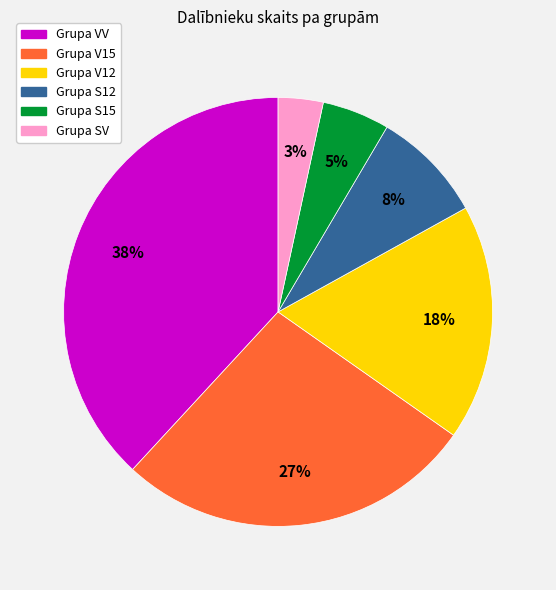

To the nearest percent, what is the difference between the largest and smallest slice percentages?

35%